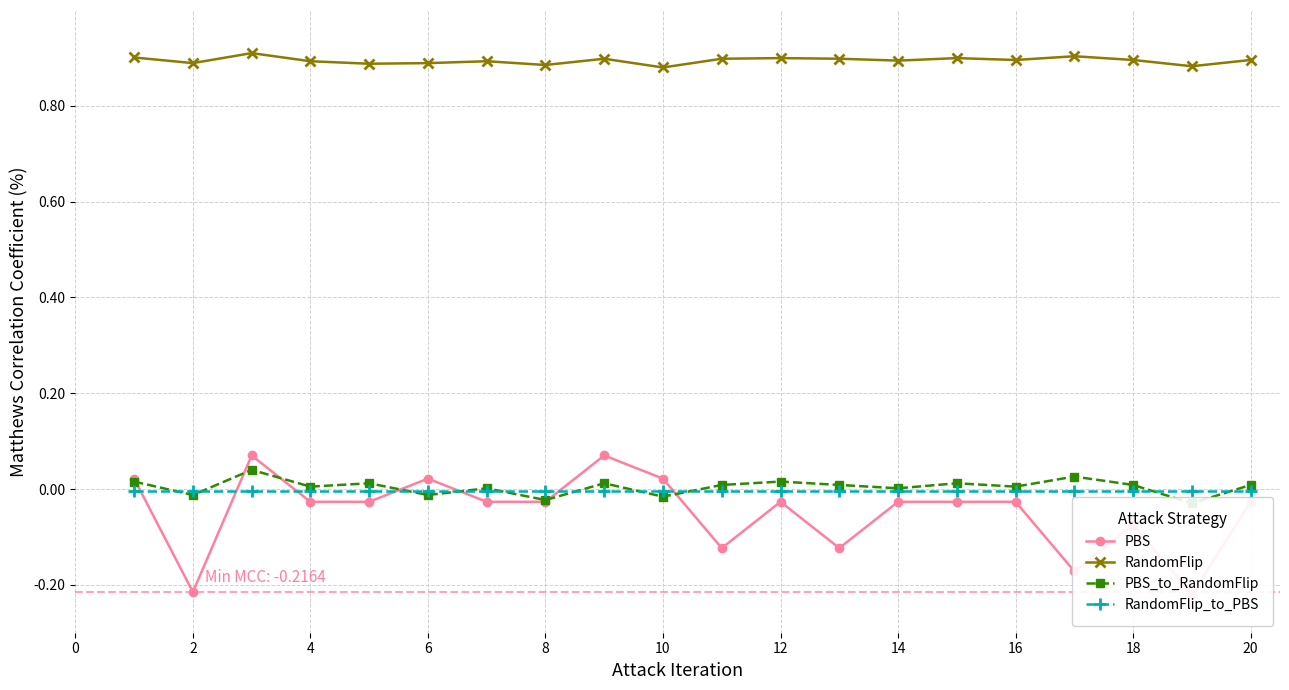

At how many categories does at least one series exceed 0?

20